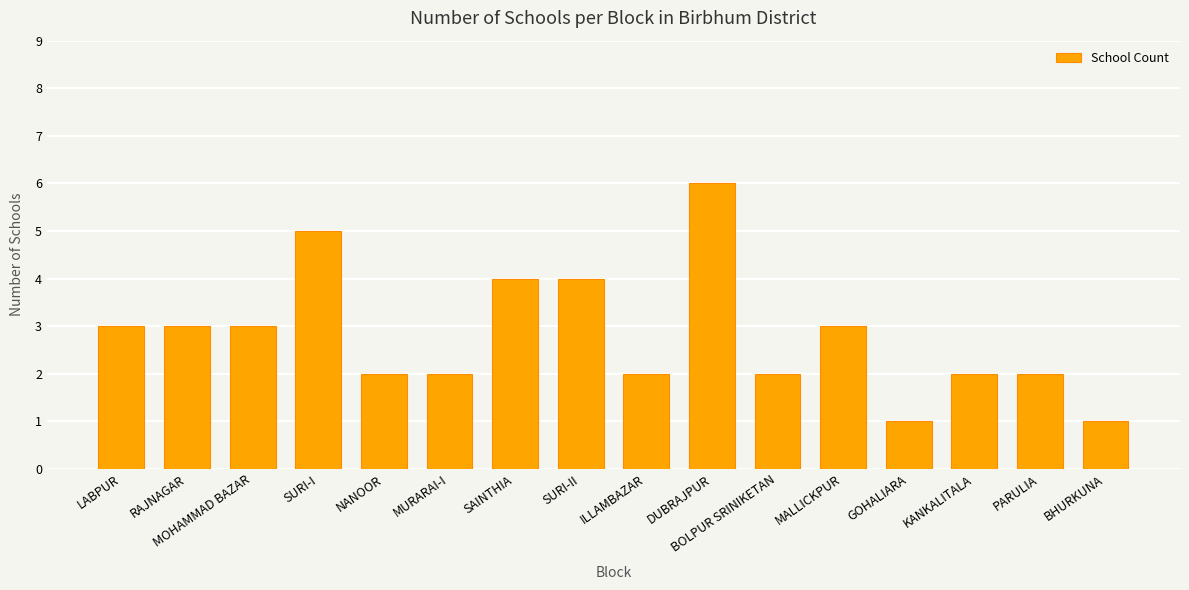

What is the difference between the second highest and second lowest values?

4